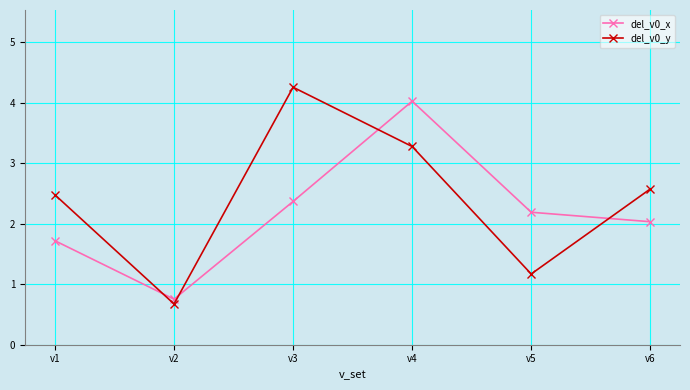

At which category does del_v0_y reach its first local valley?

v2